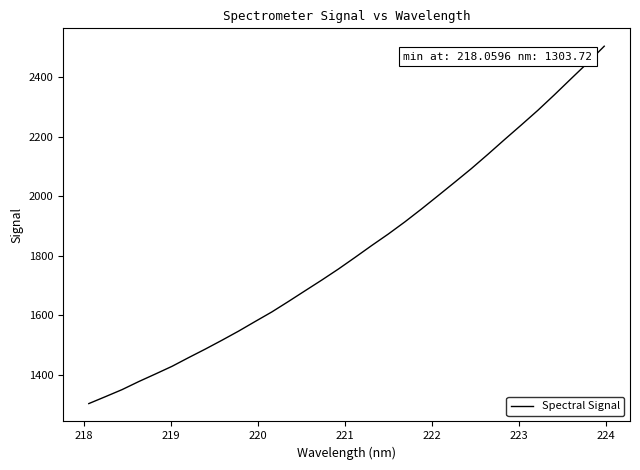

What is the smallest value displayed?

1303.7